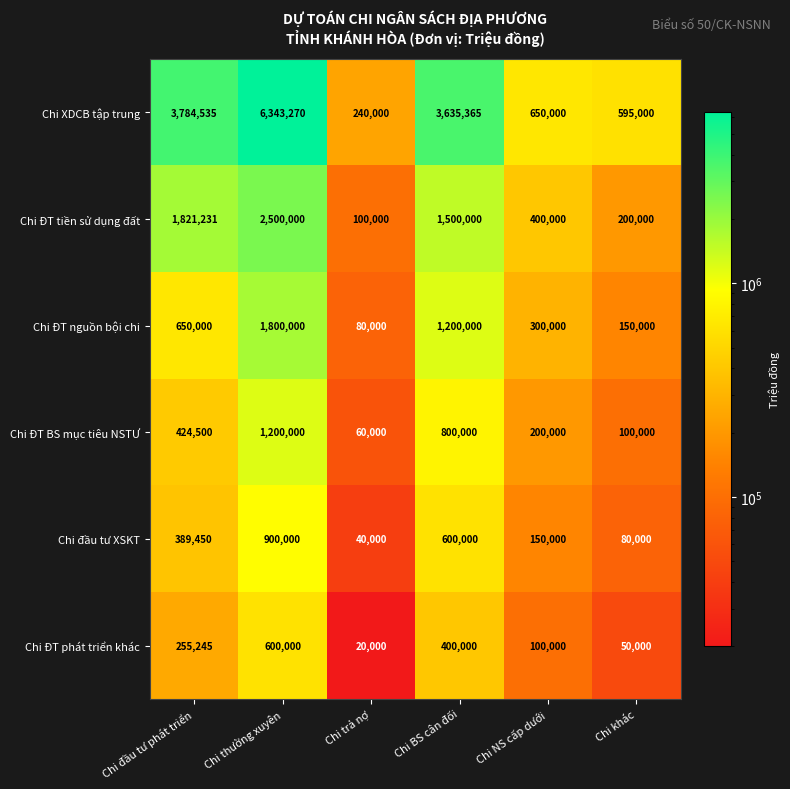

The value of Chi ĐT nguồn bội chi at Chi trả nợ is 80000. True or false?

True